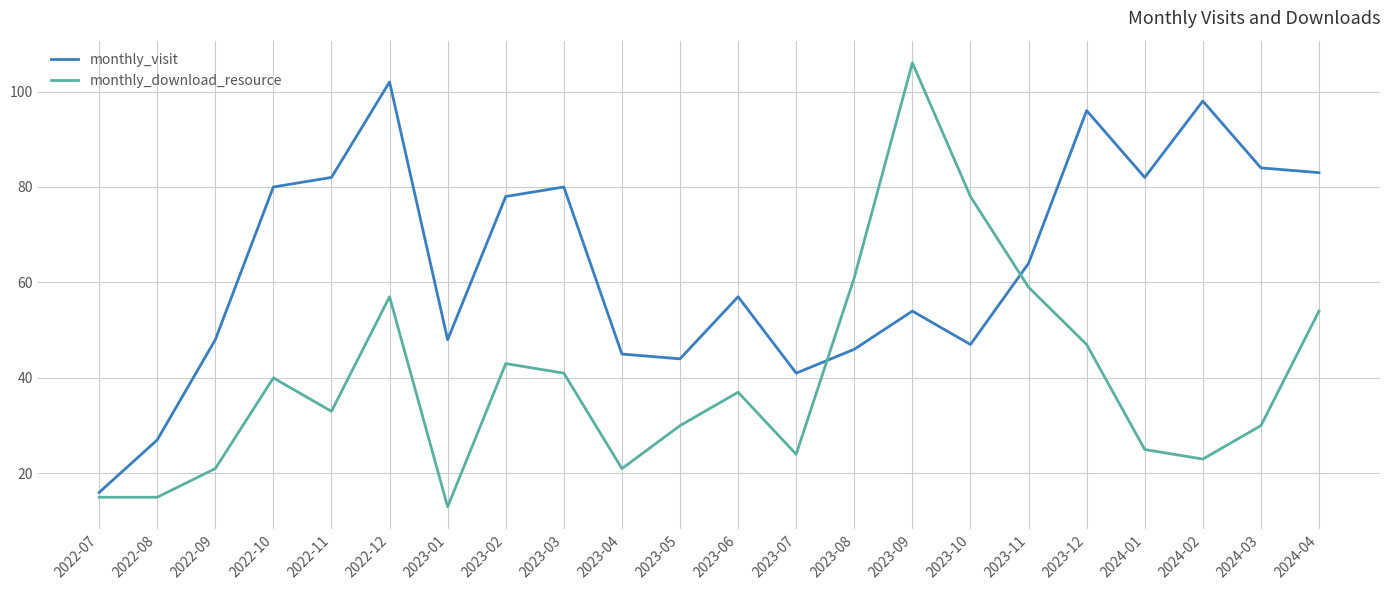

Is it true that monthly_download_resource equals 43 at 2023-02?

True